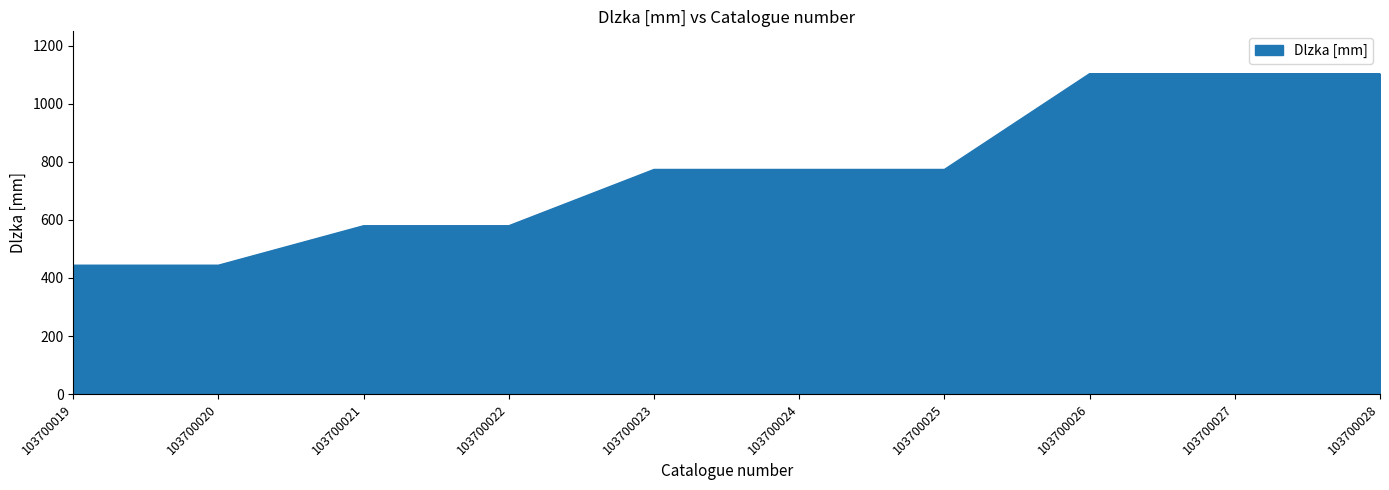

Count the values in the range 580 to 1104.

8